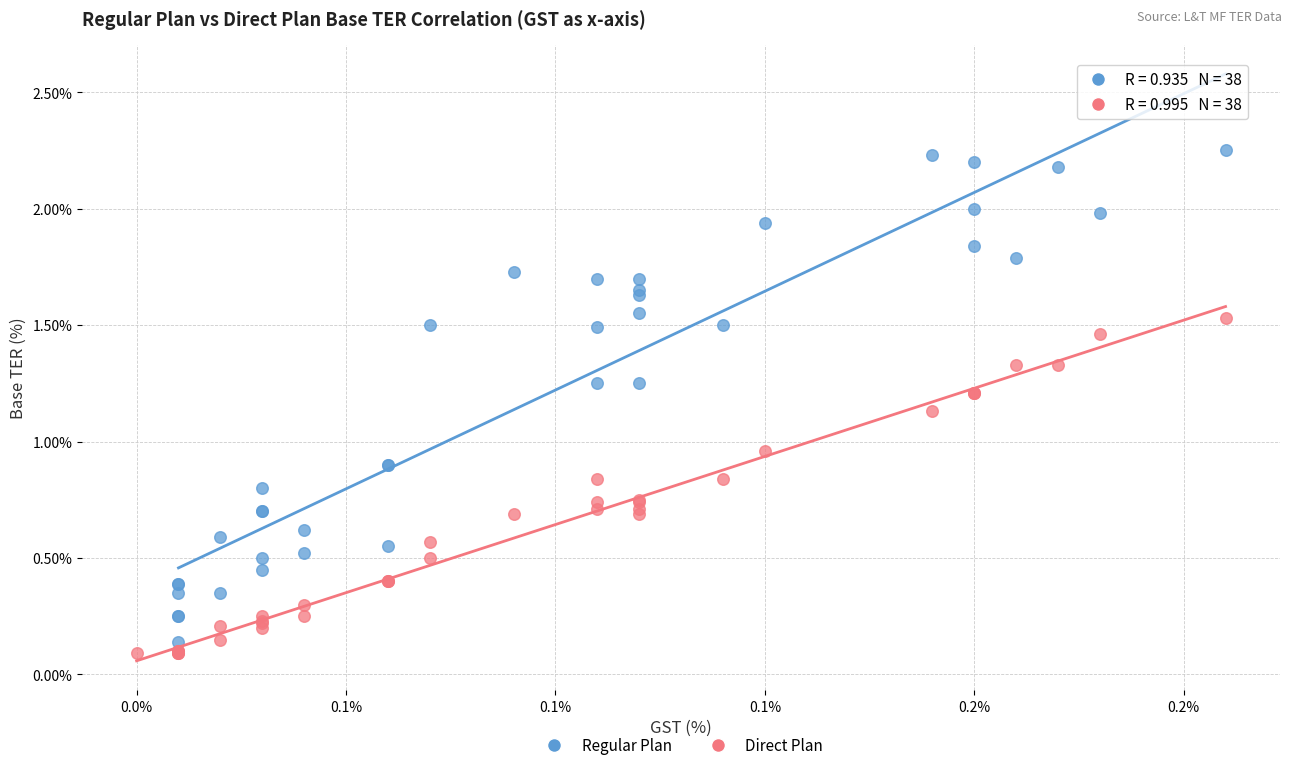

What are all the series names shown in the legend?

Regular Plan, Direct Plan